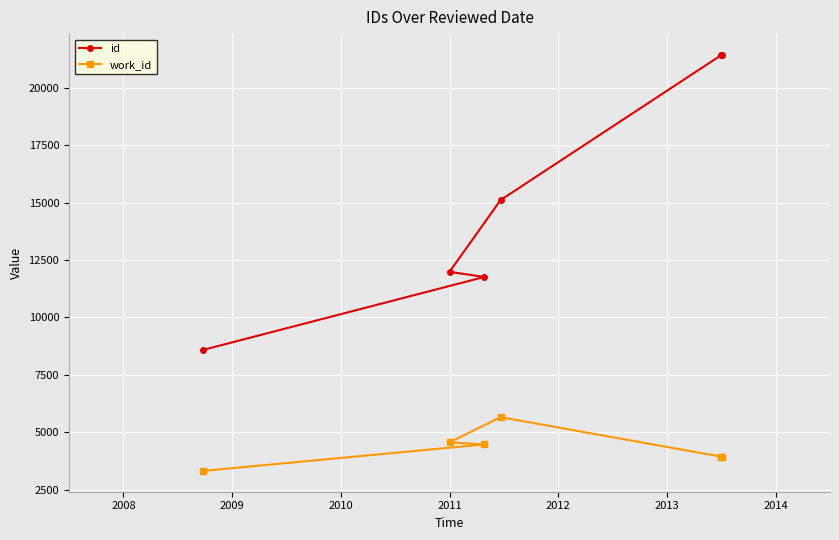

What are all the series names shown in the legend?

id, work_id